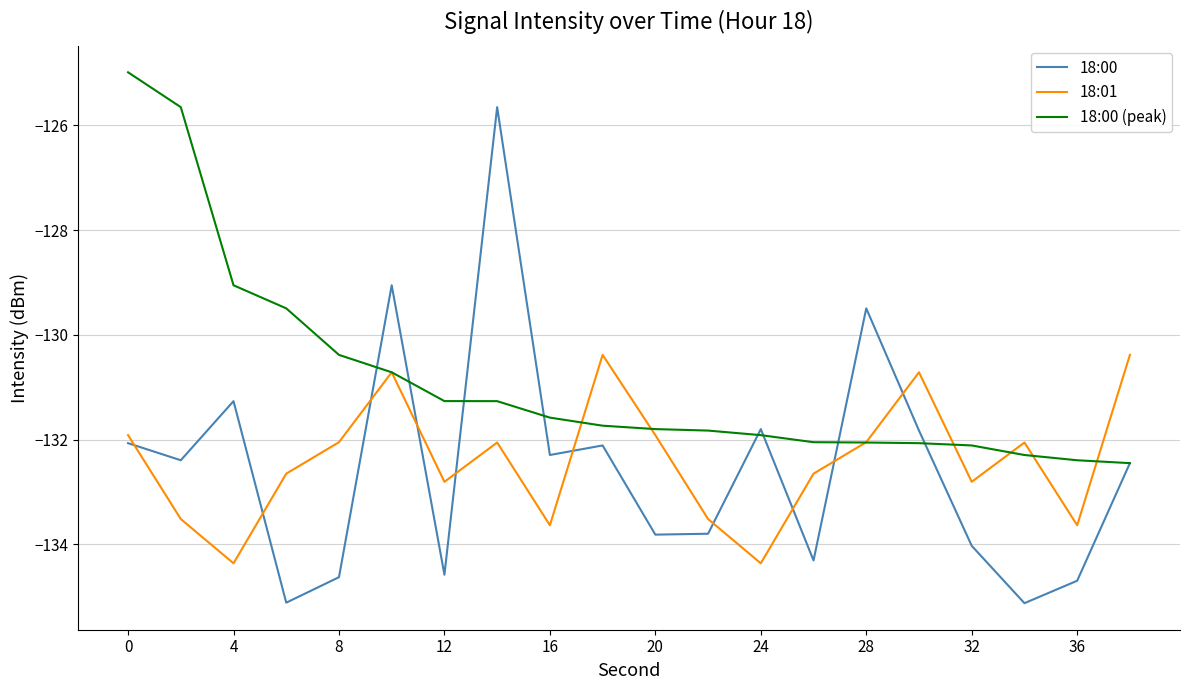

List the series in order of their peak value, highest first.

18:00 (peak), 18:00, 18:01